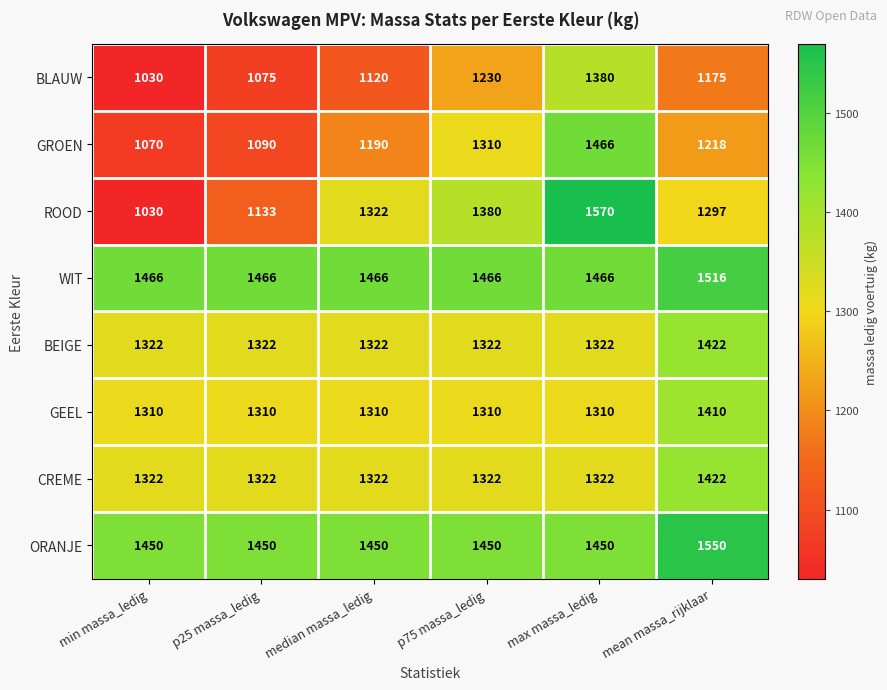

What is the spread (max minus min) of values at p25 massa_ledig?

391